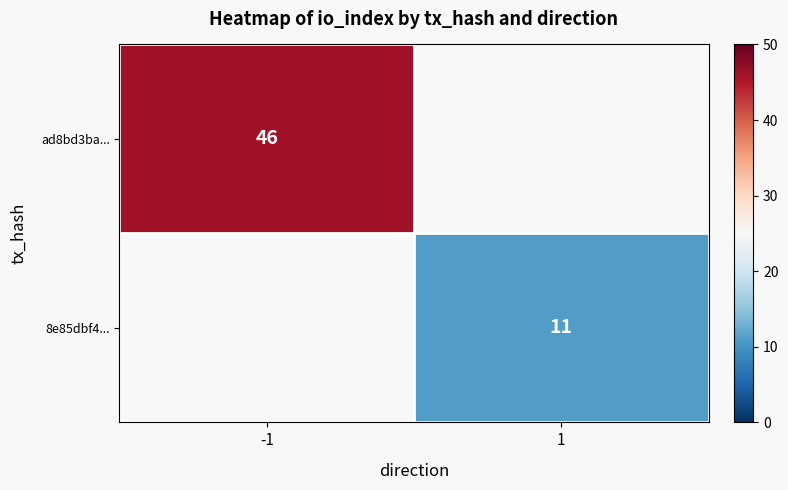

True or false: ad8bd3ba... has a value of 70.2 at -1.

False